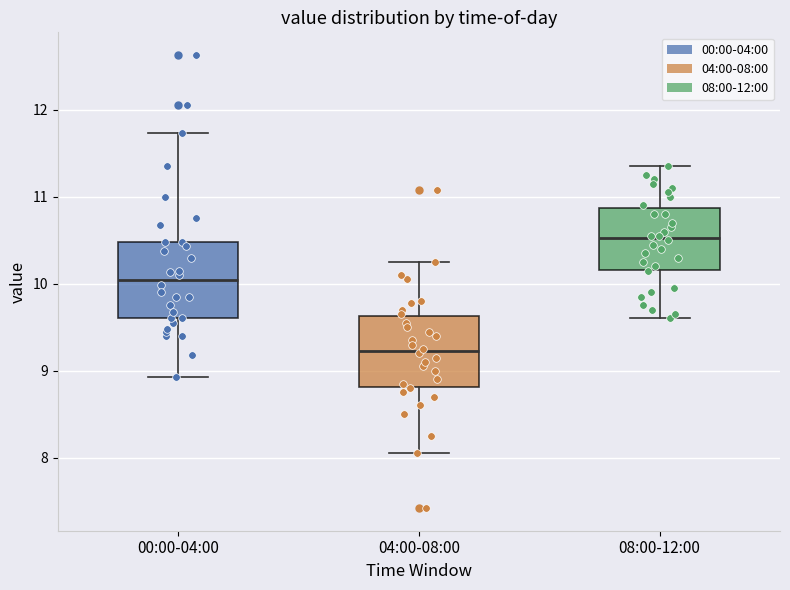

Which box's median line is the lowest?

04:00-08:00